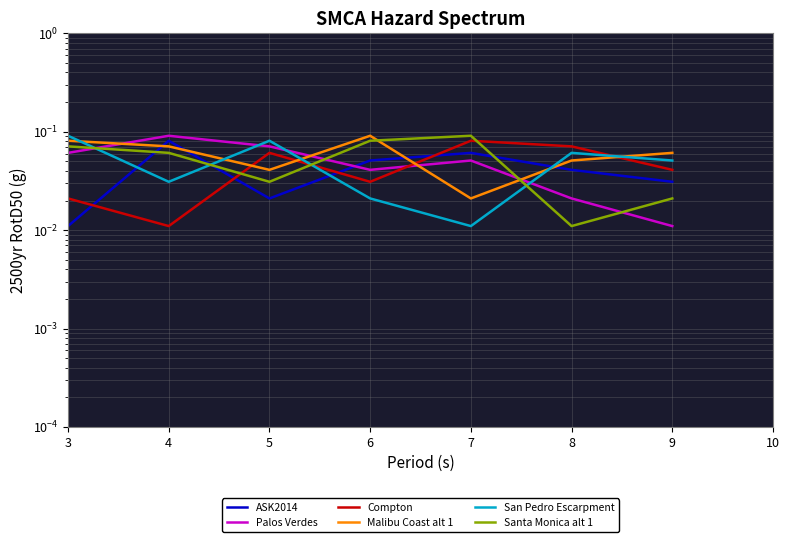

What are all the series names shown in the legend?

ASK2014, Palos Verdes, Compton, Malibu Coast alt 1, San Pedro Escarpment, Santa Monica alt 1